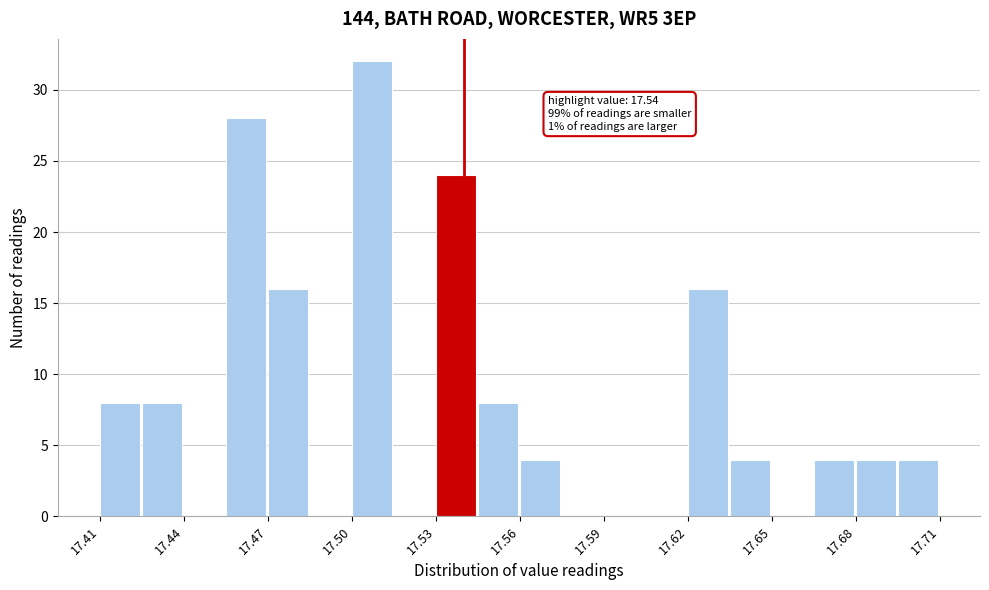

Read against the x-axis, roughly where is the centre of the tallest bar?

17.505